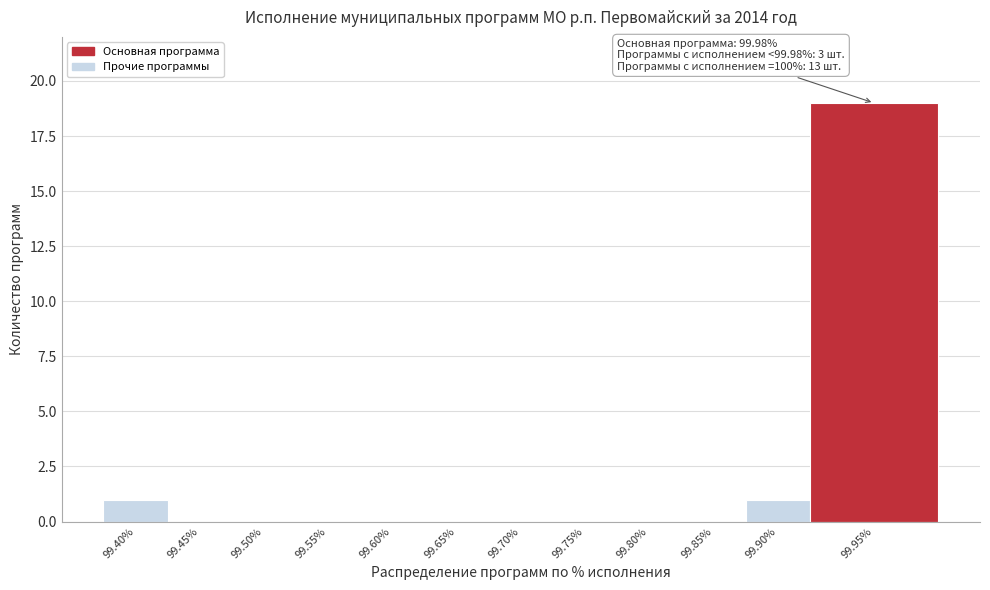

Reading left to right, extract all data points from this chart.

99.40%=1	99.45%=0	99.50%=0	99.55%=0	99.60%=0	99.65%=0	99.70%=0	99.75%=0	99.80%=0	99.85%=0	99.90%=1	99.95%=19